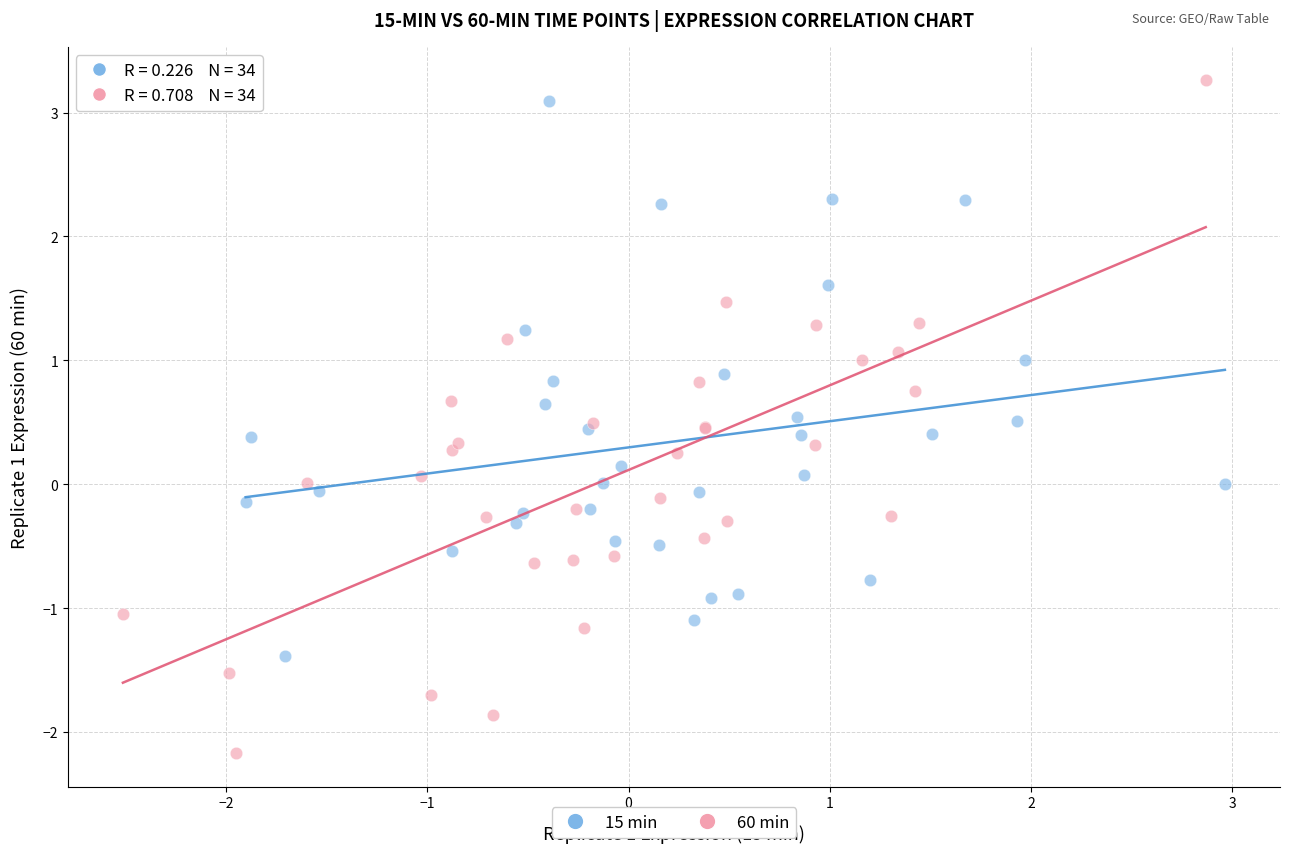

Which series has the widest spread of Y values?

60 min